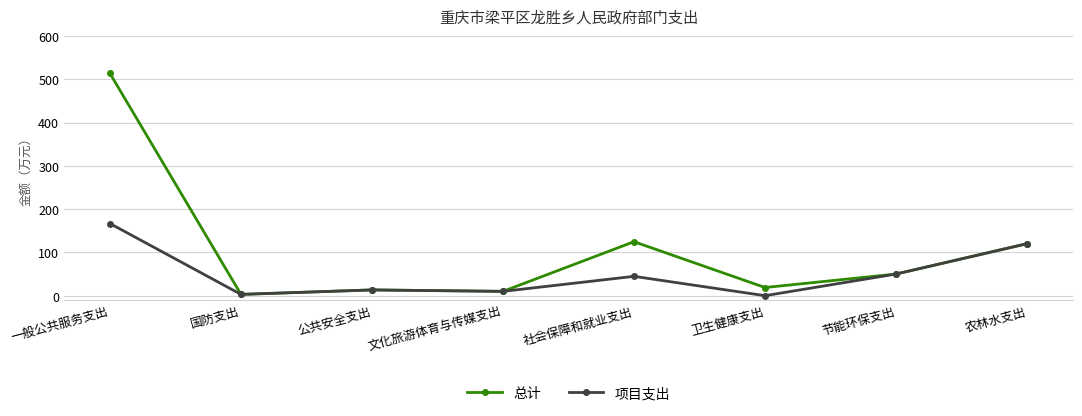

What position from the left is 国防支出?

2